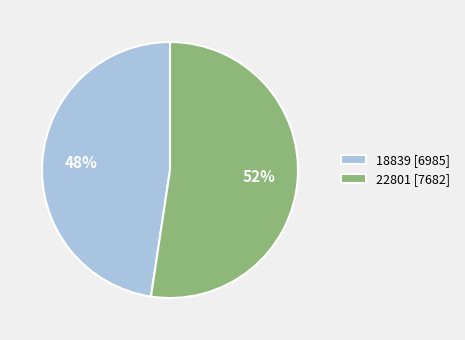

To the nearest percent, what is the combined percentage of 22801 [7682] and 18839 [6985]?

100%